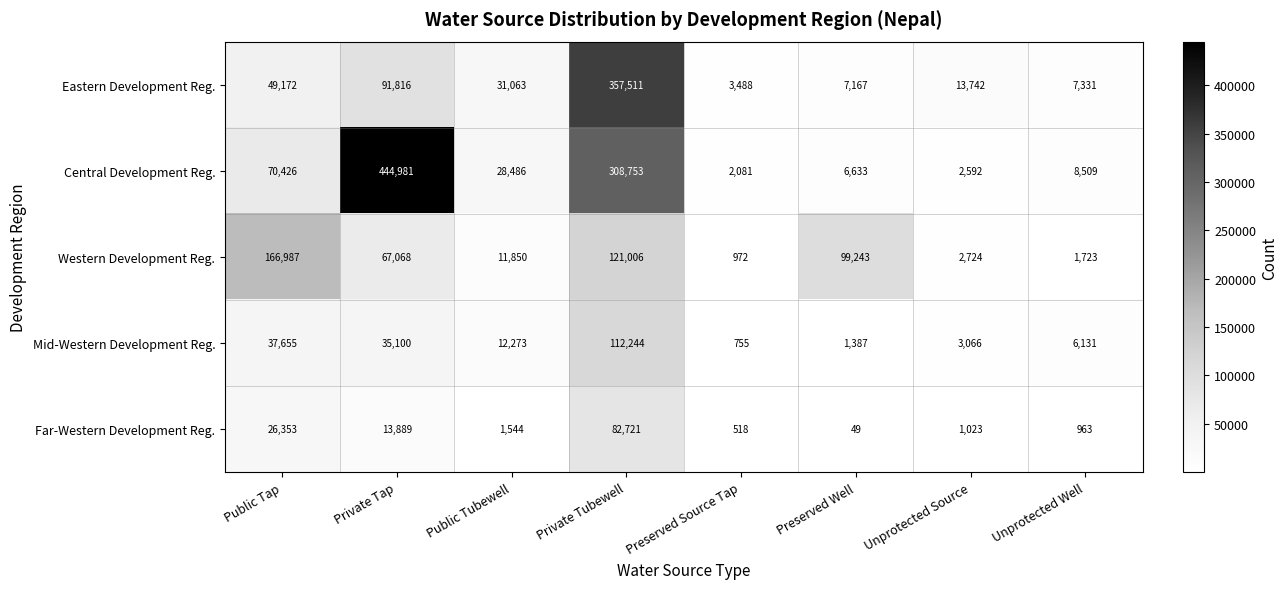

Rank the series by their maximum value, from lowest to highest.

Far-Western Development Reg., Mid-Western Development Reg., Western Development Reg., Eastern Development Reg., Central Development Reg.